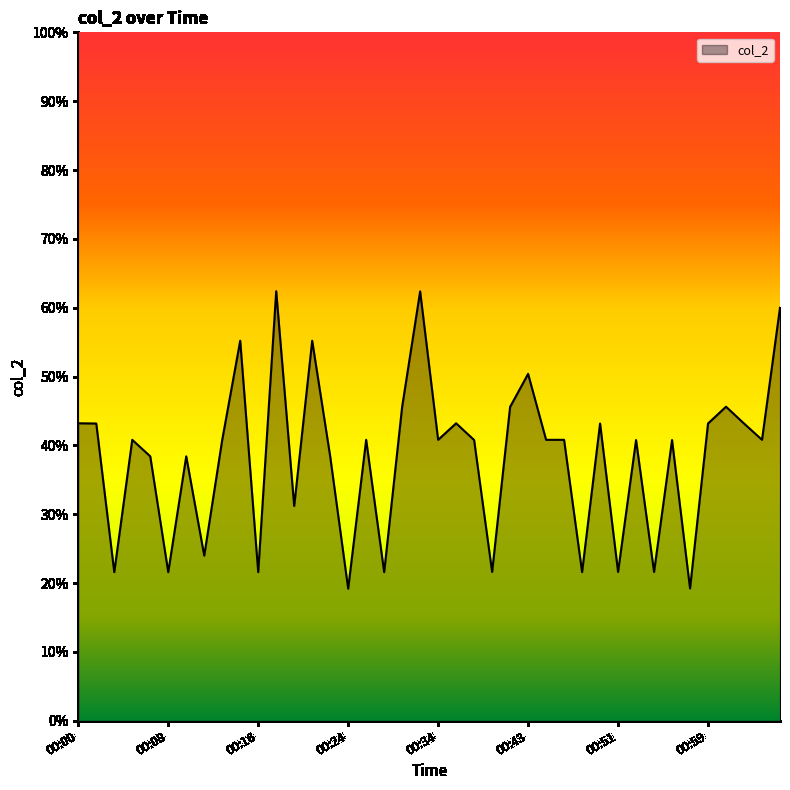

What is the maximum value shown in the chart?

62.4